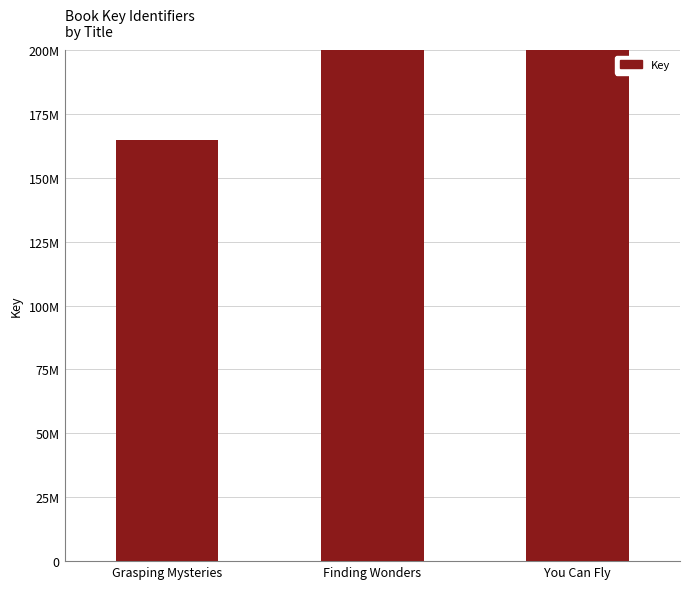

How many data points does each series have?

3